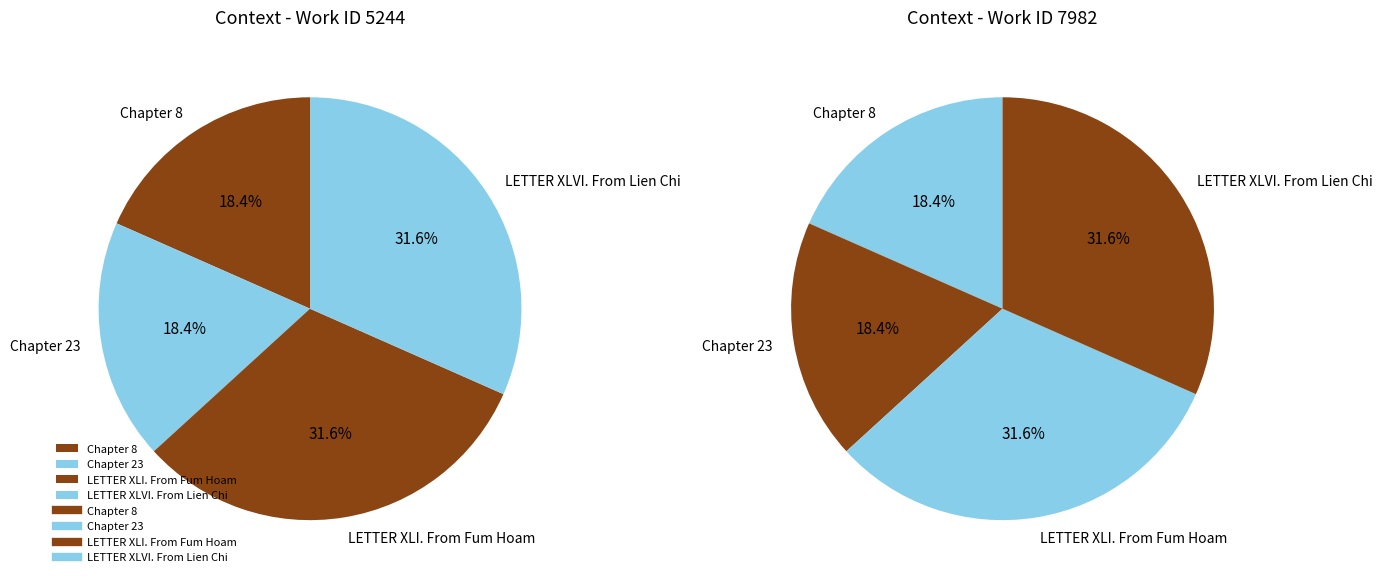

Combined, do LETTER XLI. From Fum Hoam and Chapter 8 account for over 50%?

No